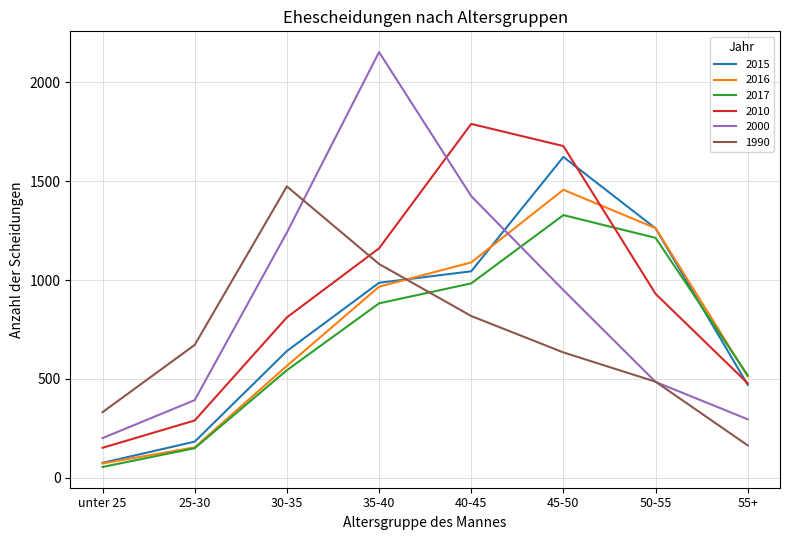

The 2015 series shows 1044 at 40-45. True or false?

True